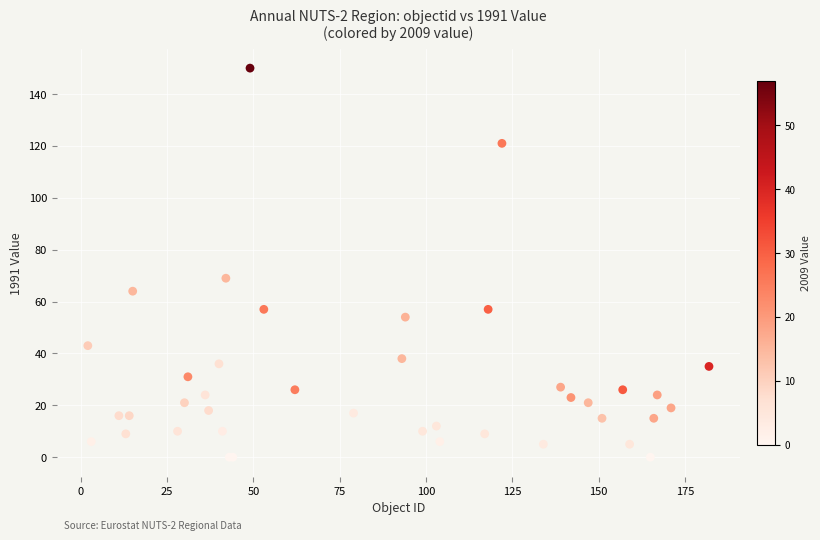

What Y value in the scatter plot is closest to 75?

69